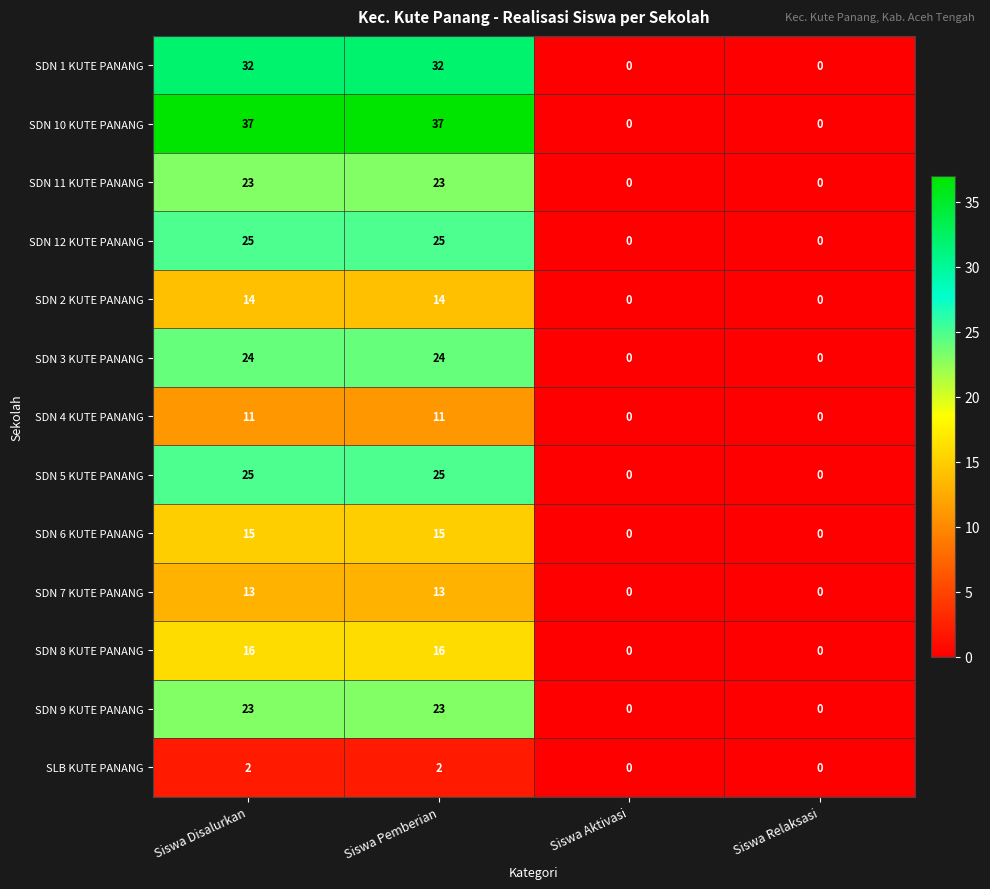

What is the maximum value for SDN 1 KUTE PANANG?

32